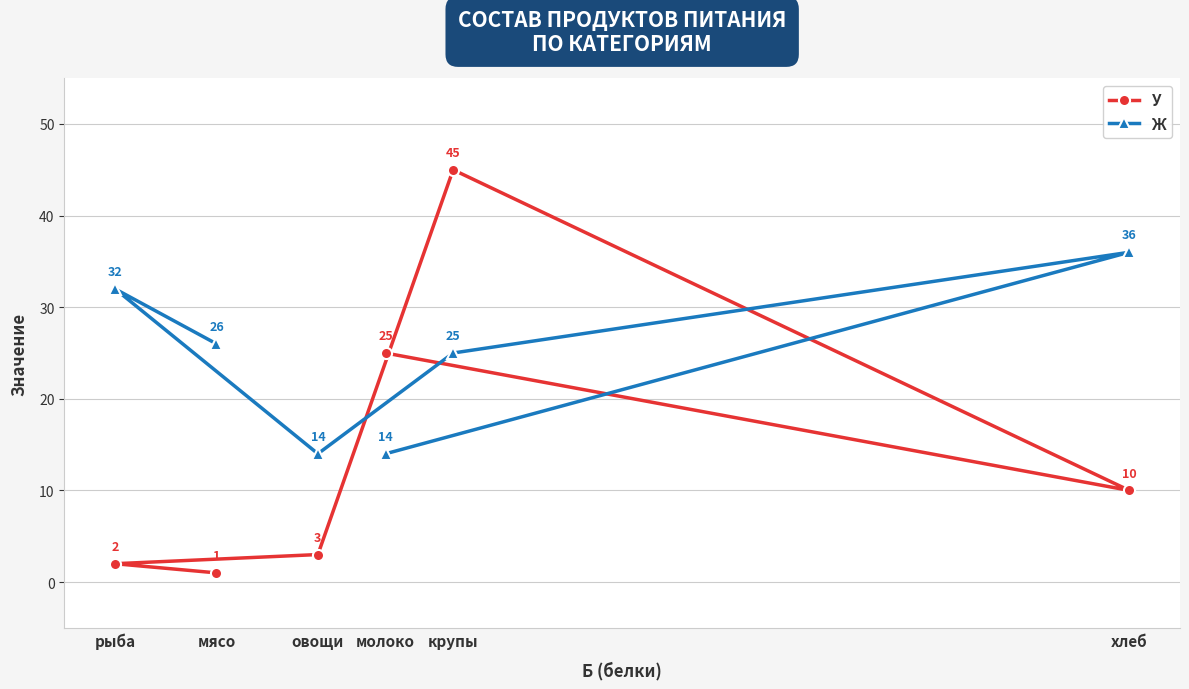

Reading left to right, what are all the values shown in this chart?

У: рыба=2	мясо=1	овощи=3	молоко=25	крупы=45	хлеб=10
Ж: рыба=32	мясо=26	овощи=14	молоко=14	крупы=25	хлеб=36